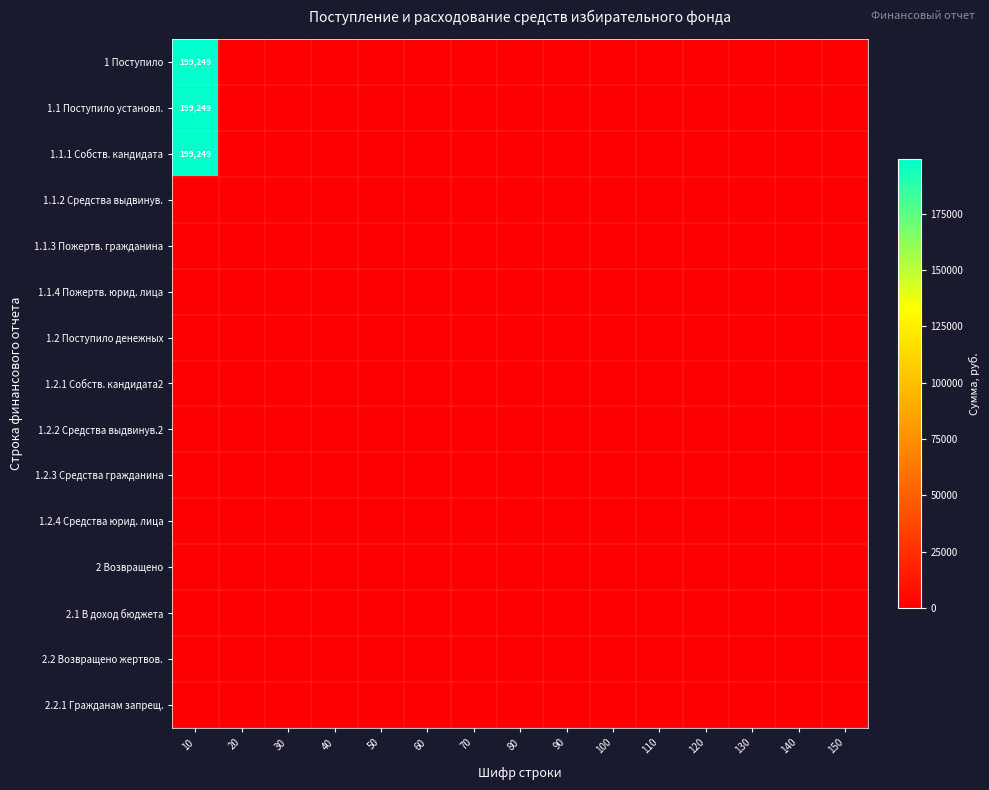

List the labels in order of 1.2 Поступило денежных value, smallest first.

10, 20, 30, 40, 50, 60, 70, 80, 90, 100, 110, 120, 130, 140, 150